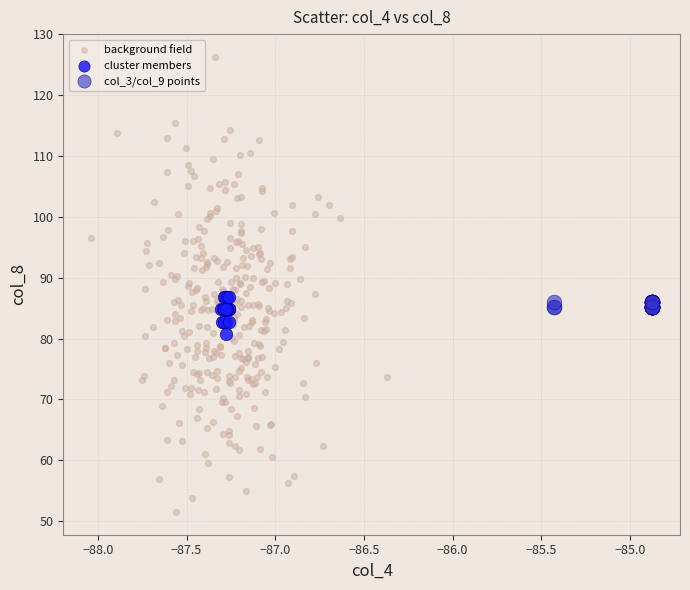

Which series has the widest spread of Y values?

background field